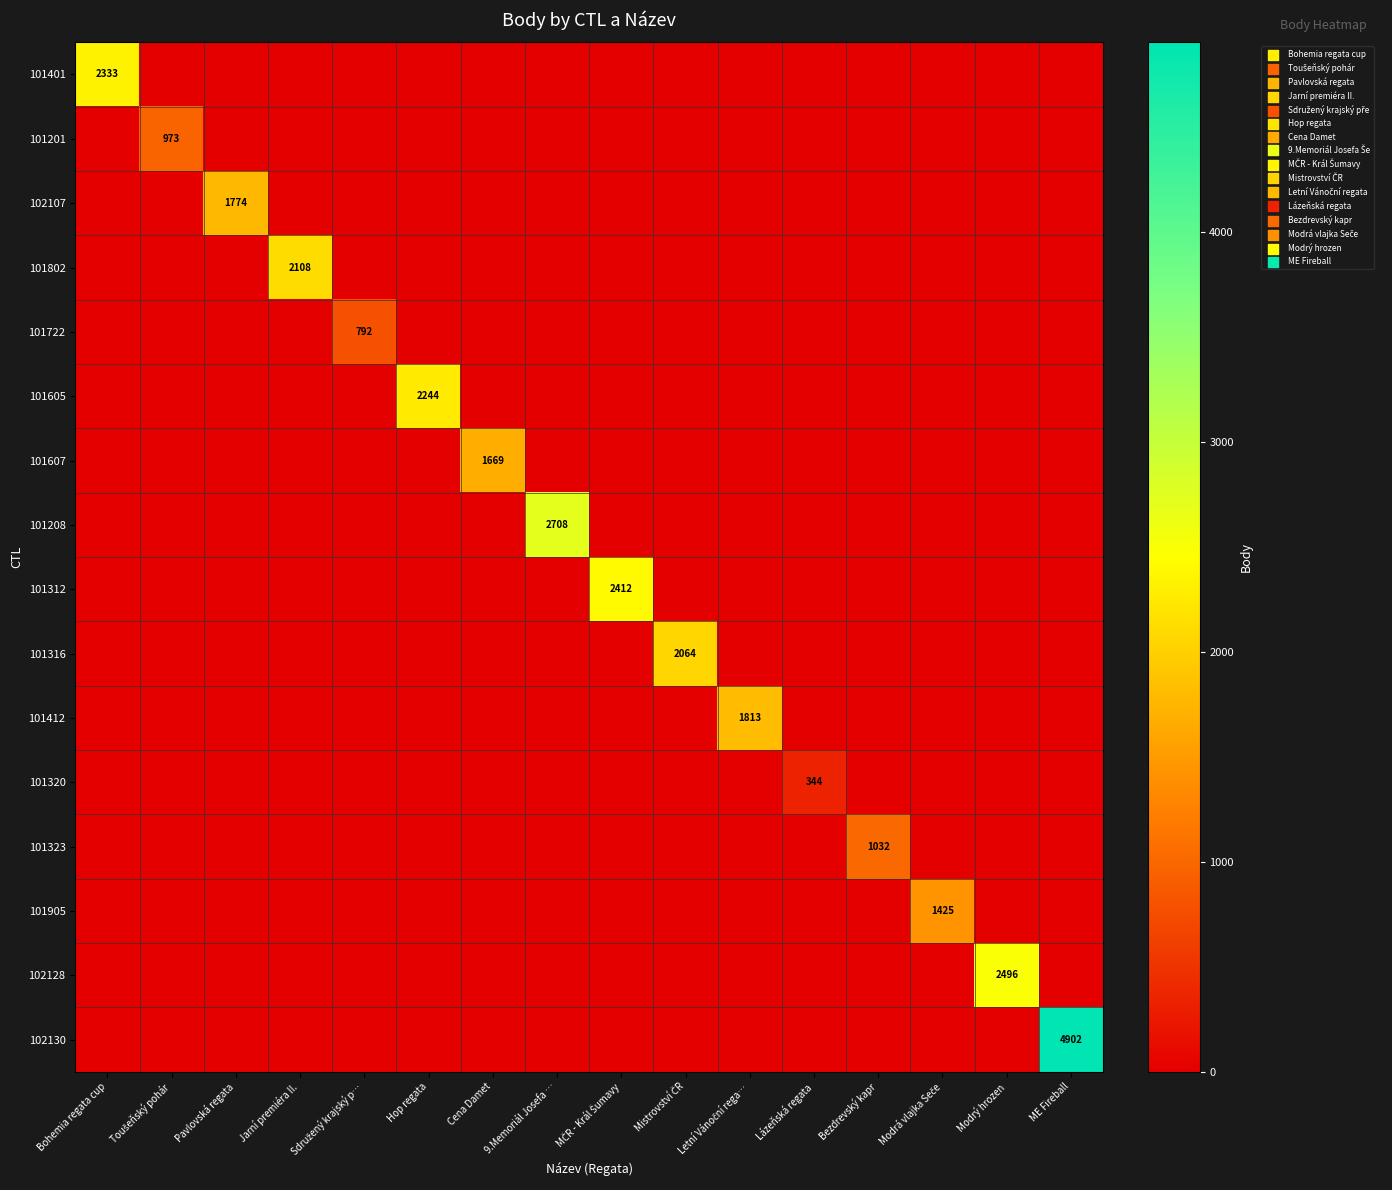

At Hop regata, list the series in order from largest to smallest.

101605, 101401, 101201, 102107, 101802, 101722, 101607, 101208, 101312, 101316, 101412, 101320, 101323, 101905, 102128, 102130